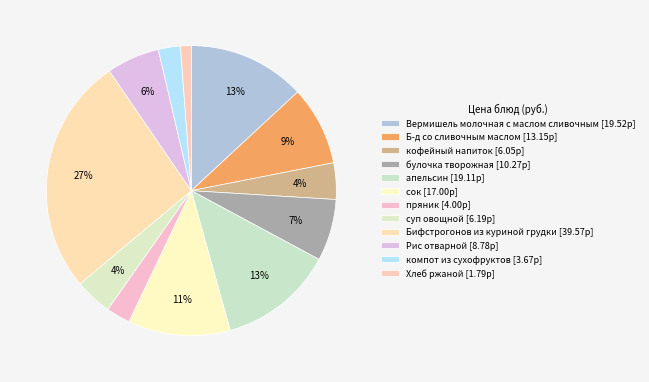

Is it true that Бифстрогонов из куриной грудки is 13% of the pie?

False